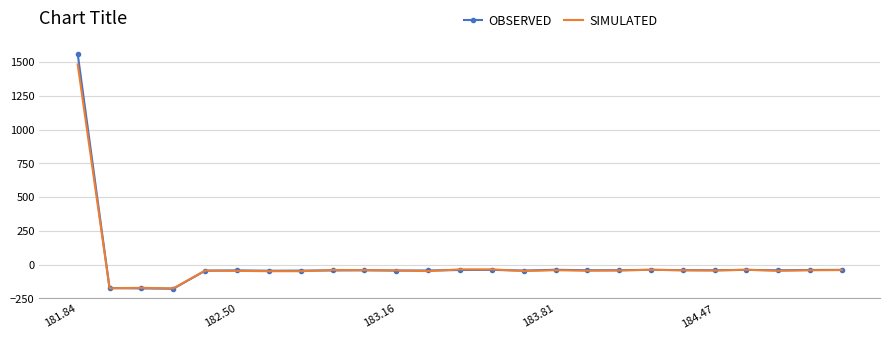

Which series has the widest spread of values?

OBSERVED